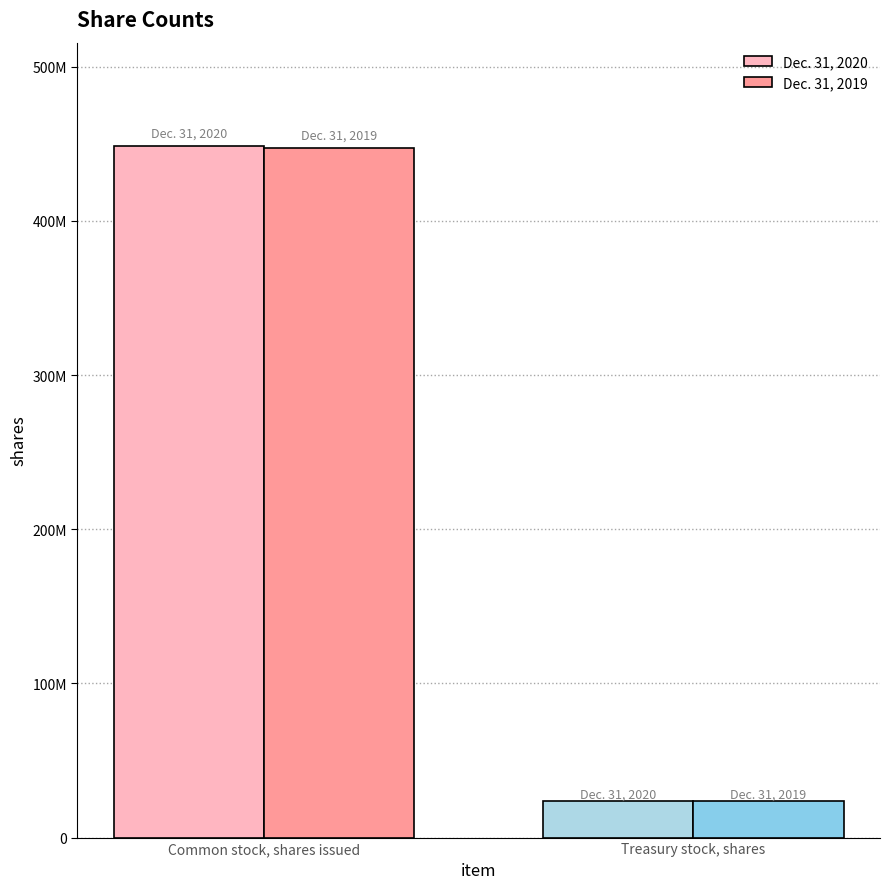

At which category does the chart reach its minimum across all series?

Treasury stock, shares